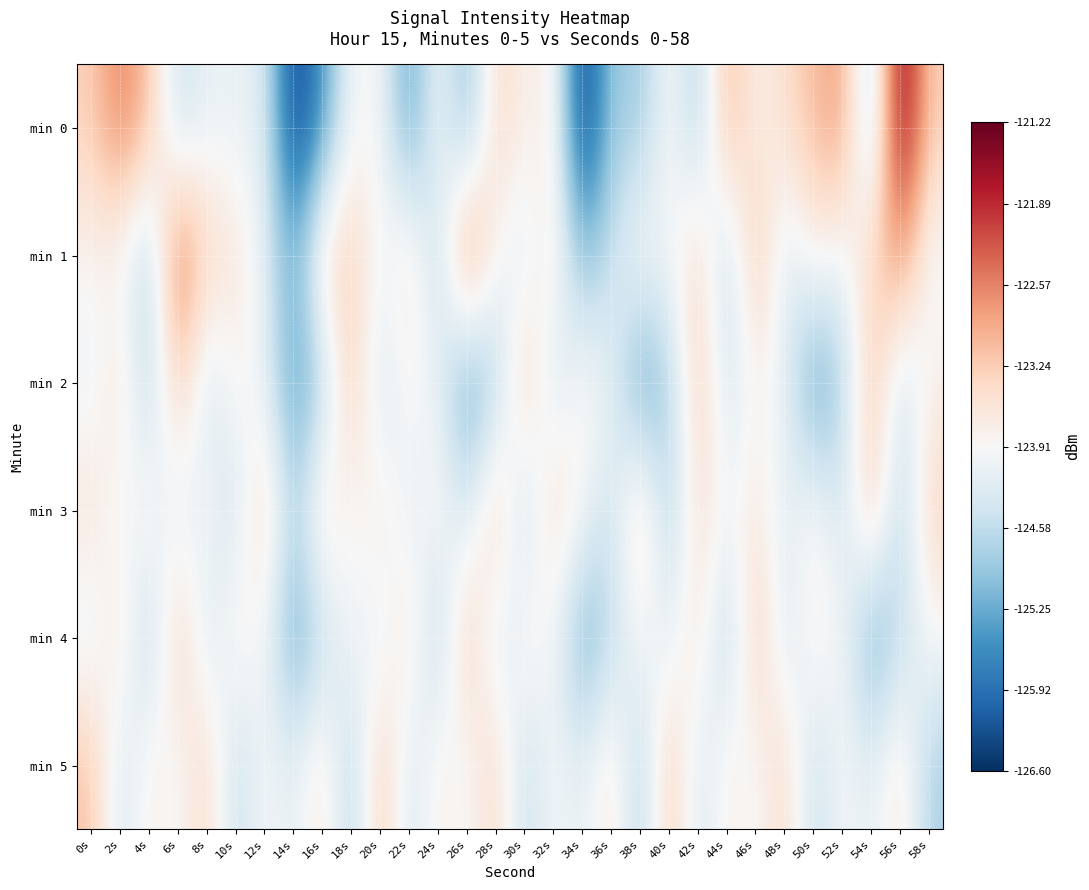

How many series are shown in this chart?

6